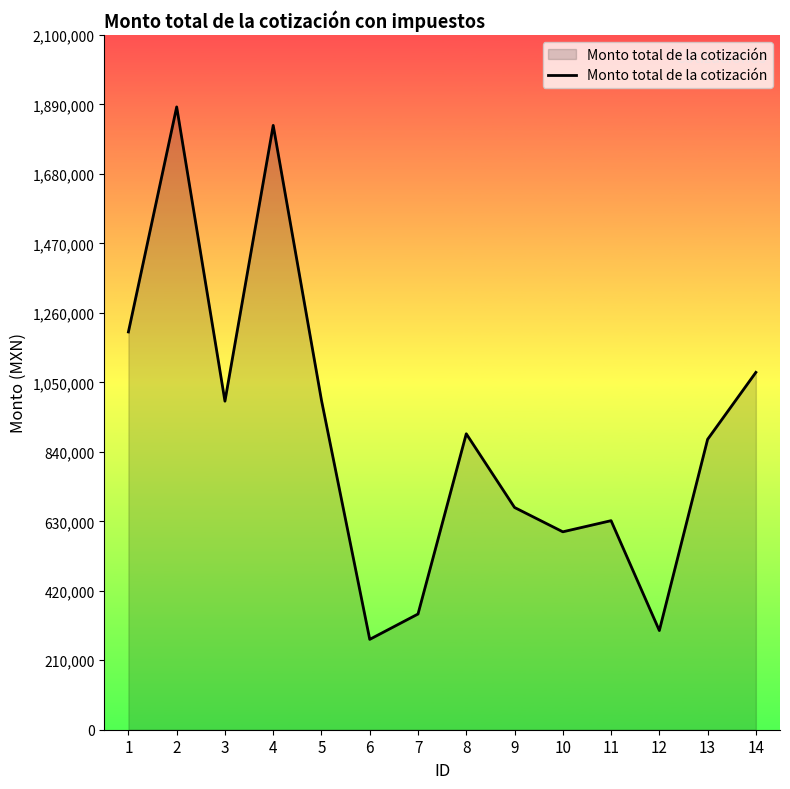

What is the greatest value displayed?

1882676.9